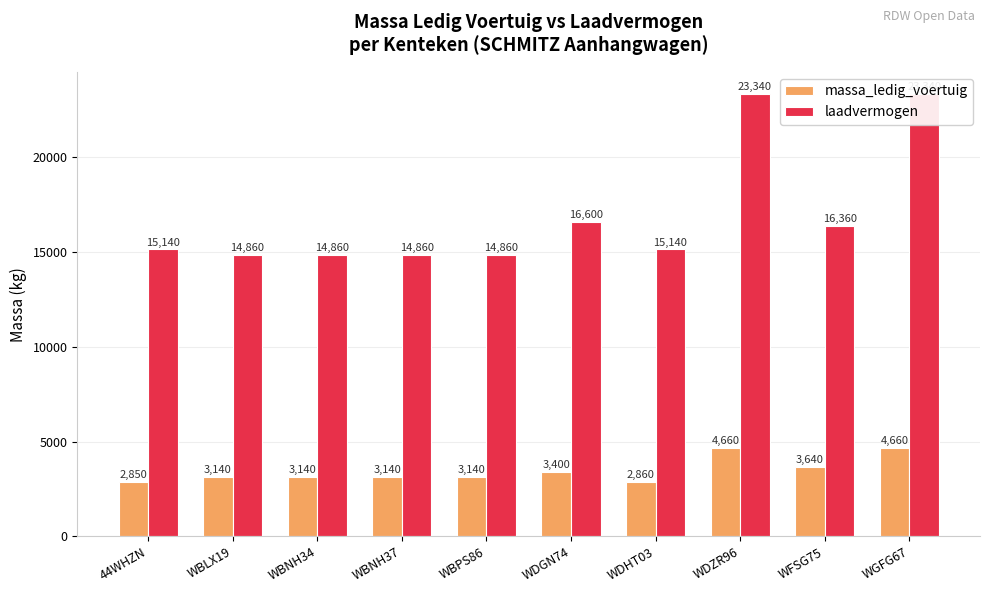

Reading left to right, transcribe all the data shown in this chart.

massa_ledig_voertuig: 2850	3140	3140	3140	3140	3400	2860	4660	3640	4660
laadvermogen: 15140	14860	14860	14860	14860	16600	15140	23340	16360	23340